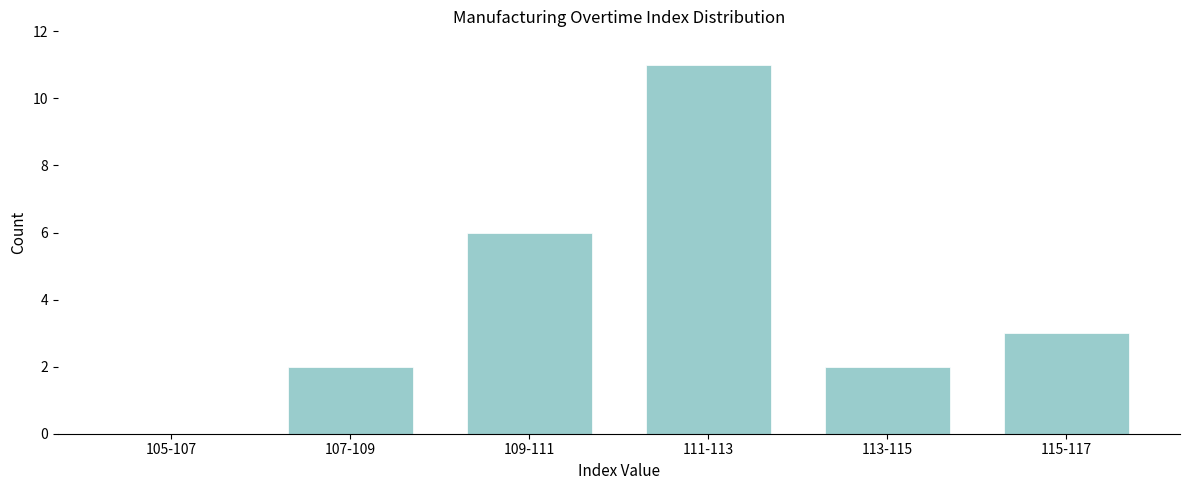

Reading left to right, transcribe all the data shown in this chart.

105-107=0	107-109=2	109-111=6	111-113=11	113-115=2	115-117=3